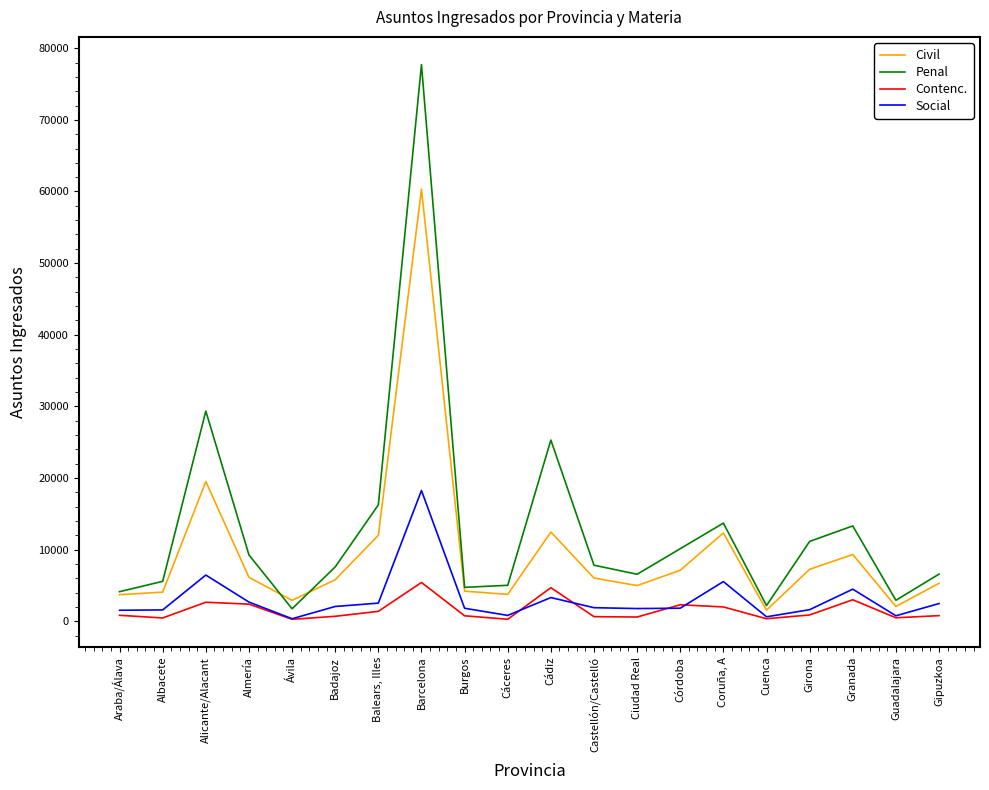

What position from the left is Albacete?

2